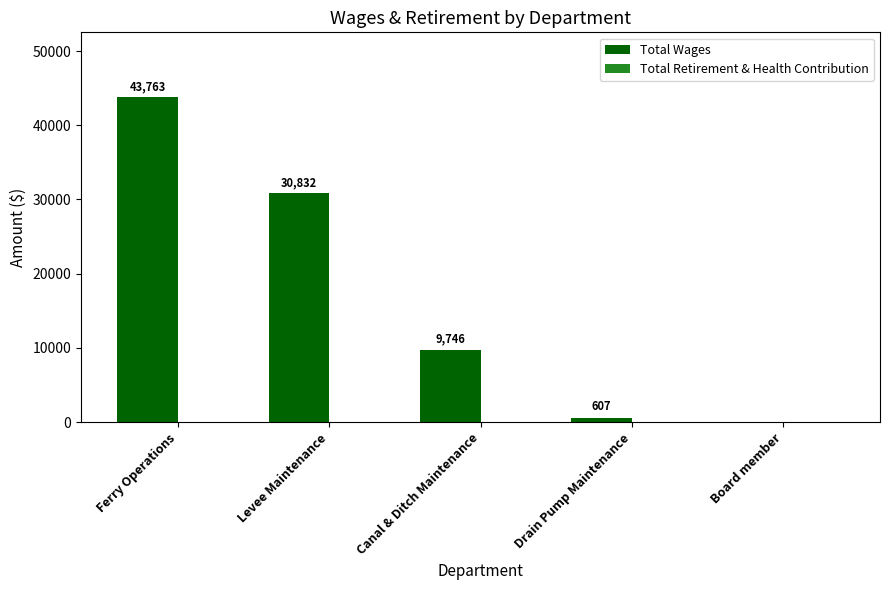

At which category does the chart reach its peak across all series?

Ferry Operations